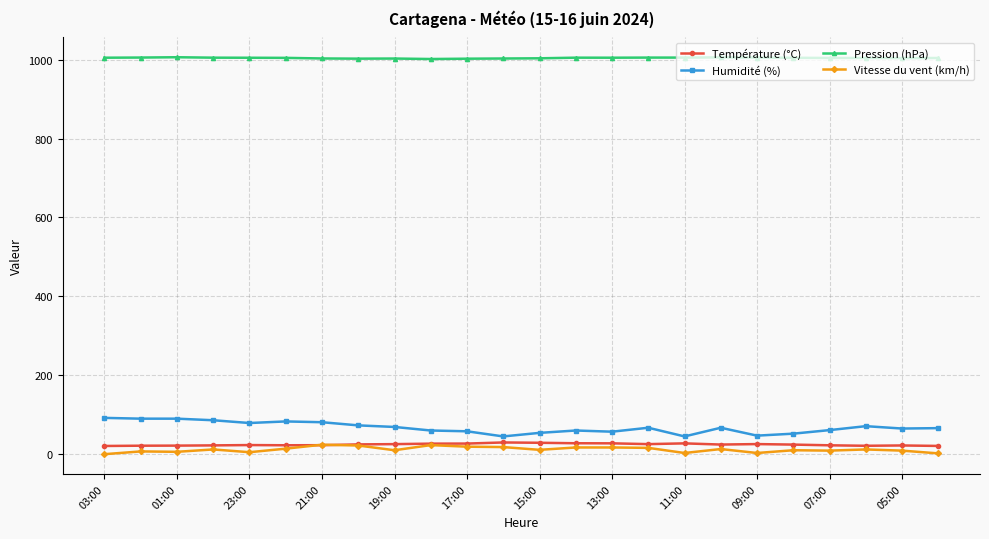

True or false: Température (°C) has more than 2 points higher than both neighbors.

True